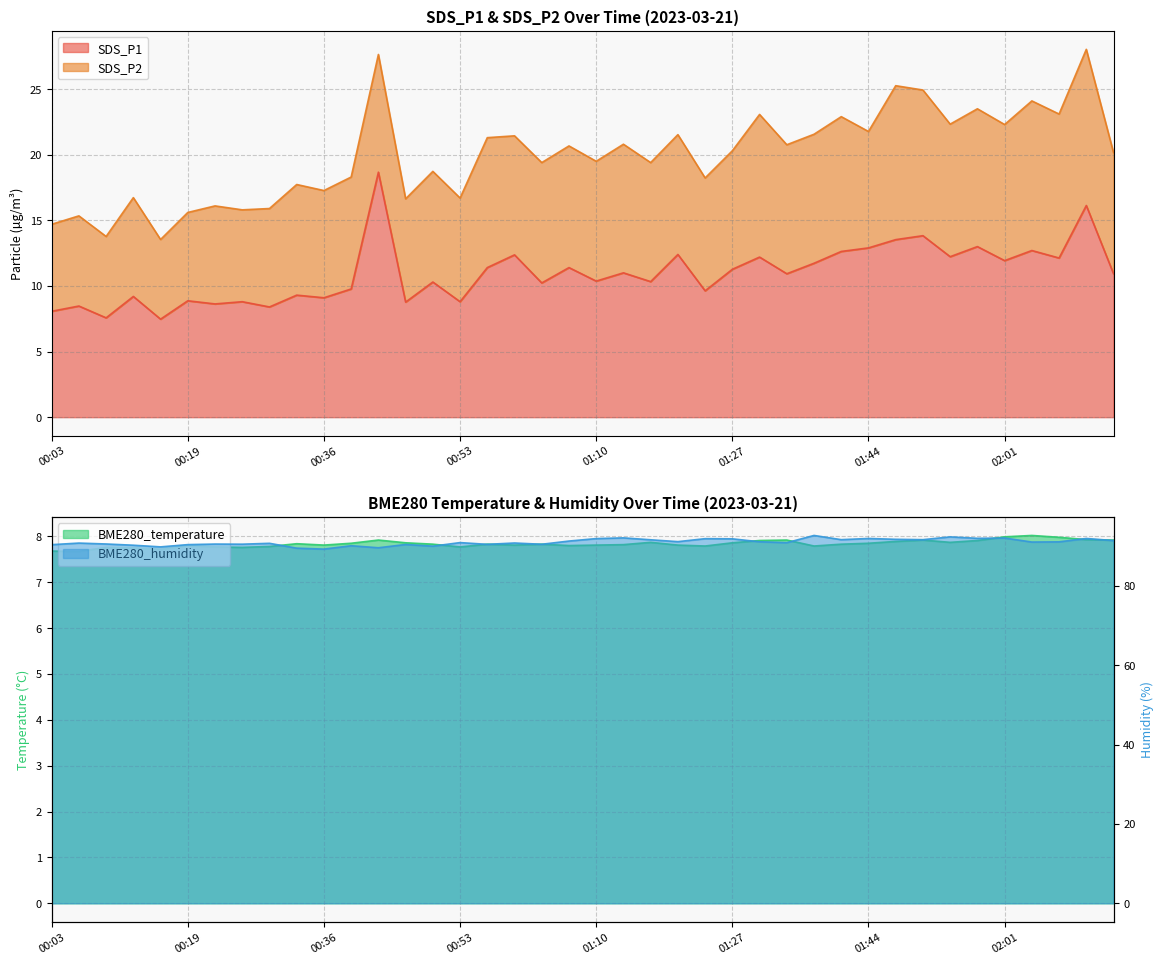

What is the greatest value displayed?

92.7